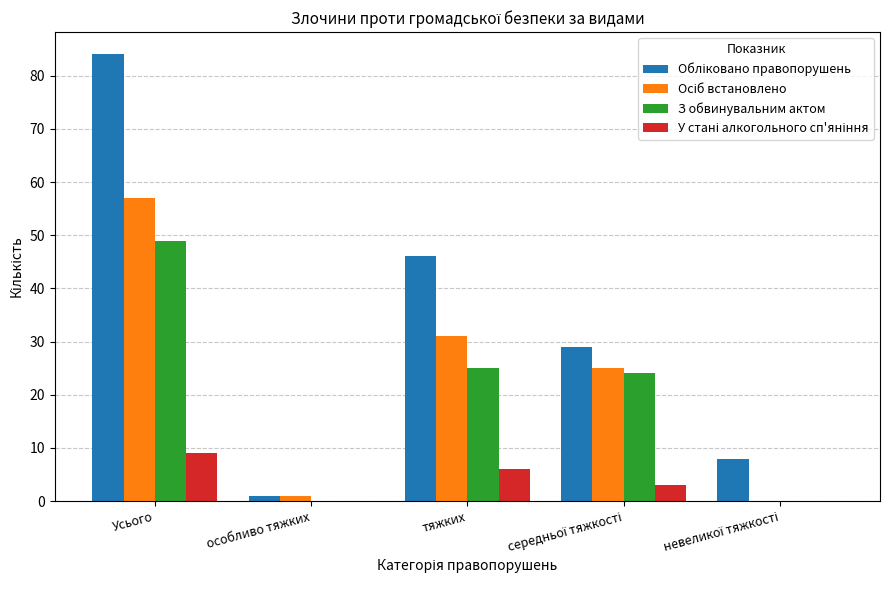

At which category is the sum across all series the highest?

Усього